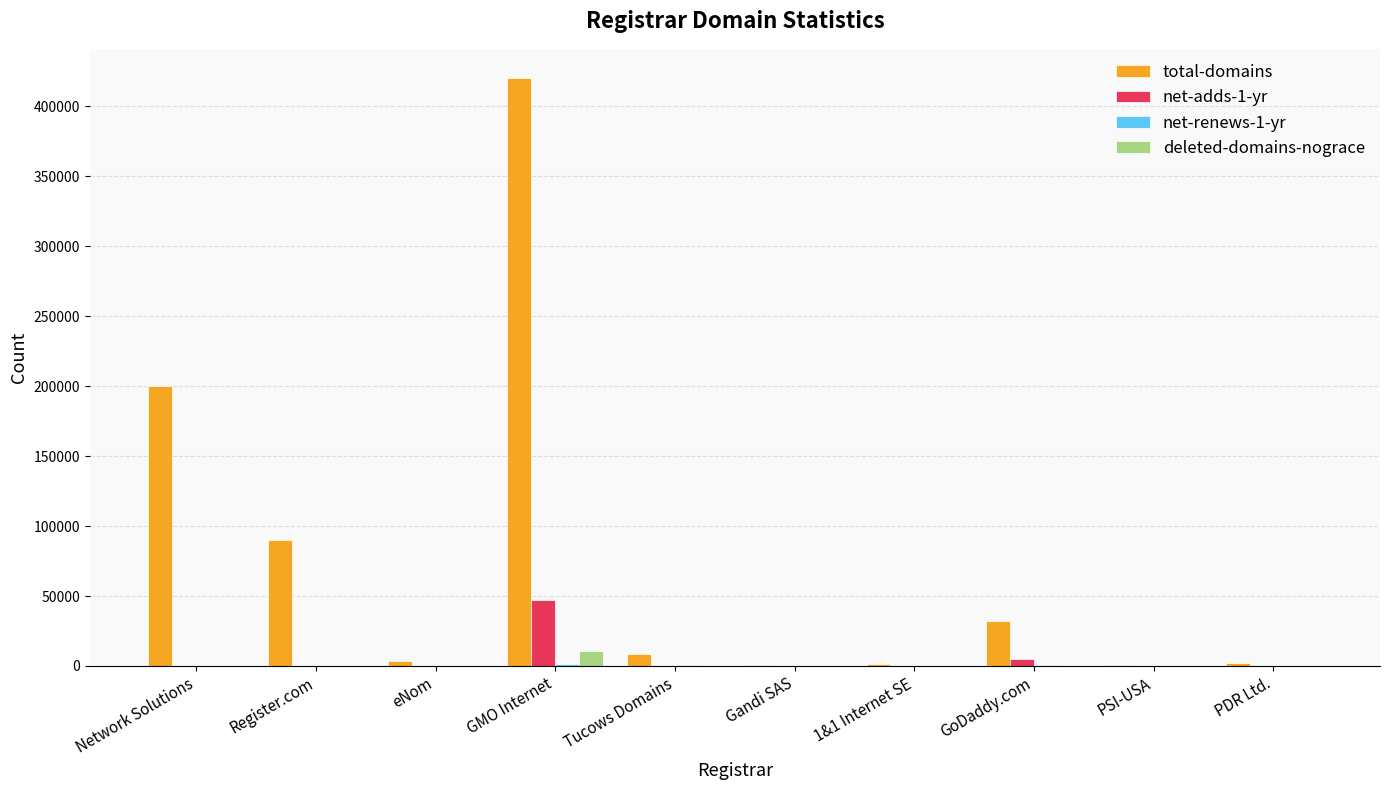

What is the sum of all deleted-domains-nograce values?

11468